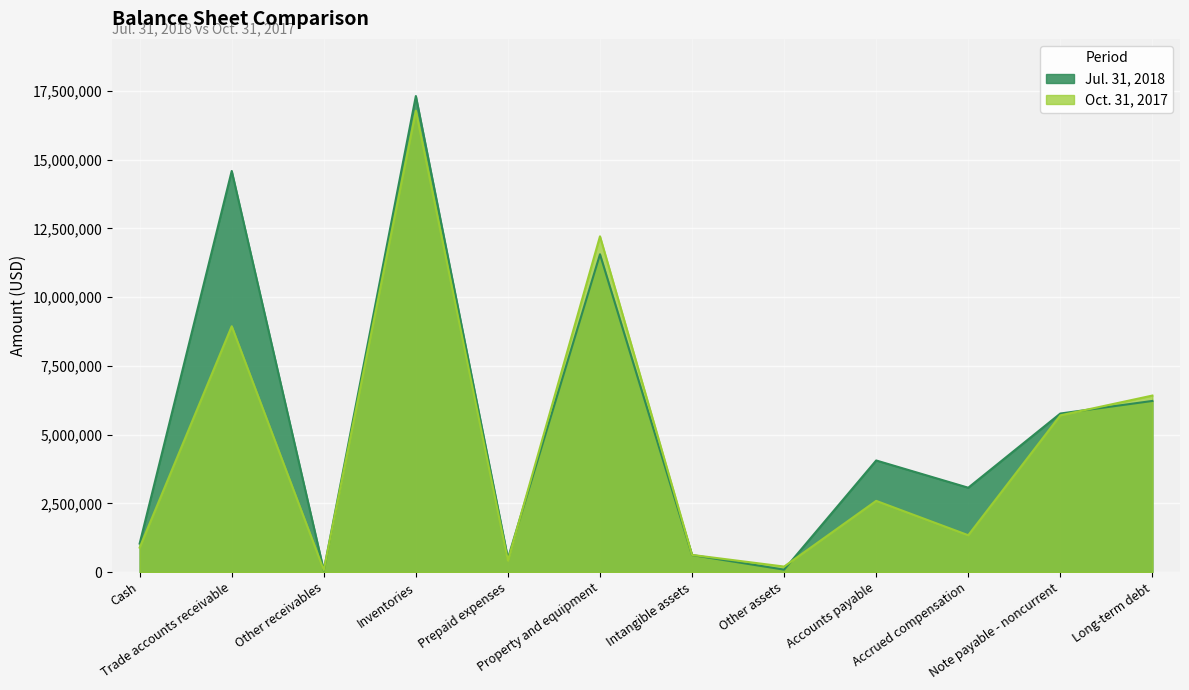

Where does the Oct. 31, 2017 series first go above 2590252?

Trade accounts receivable